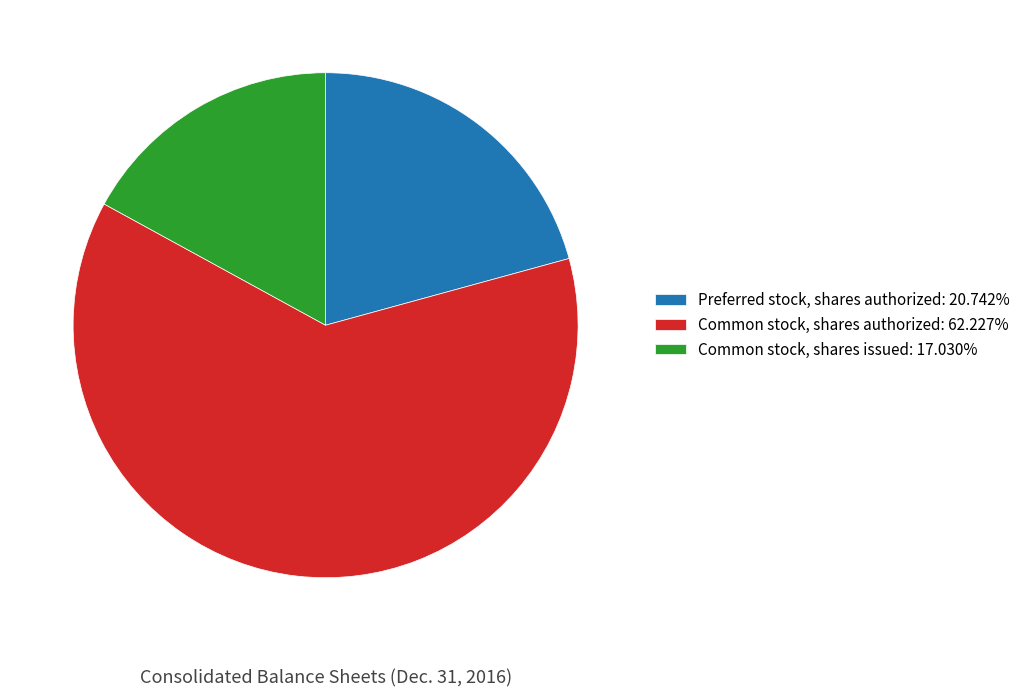

Is there any slice that represents more than half of the pie?

Yes